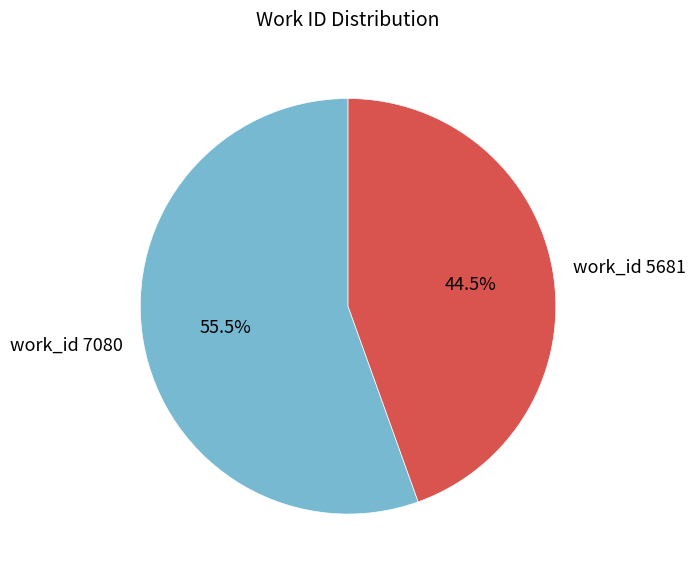

To the nearest percent, what is the difference between the largest and smallest slice percentages?

11%